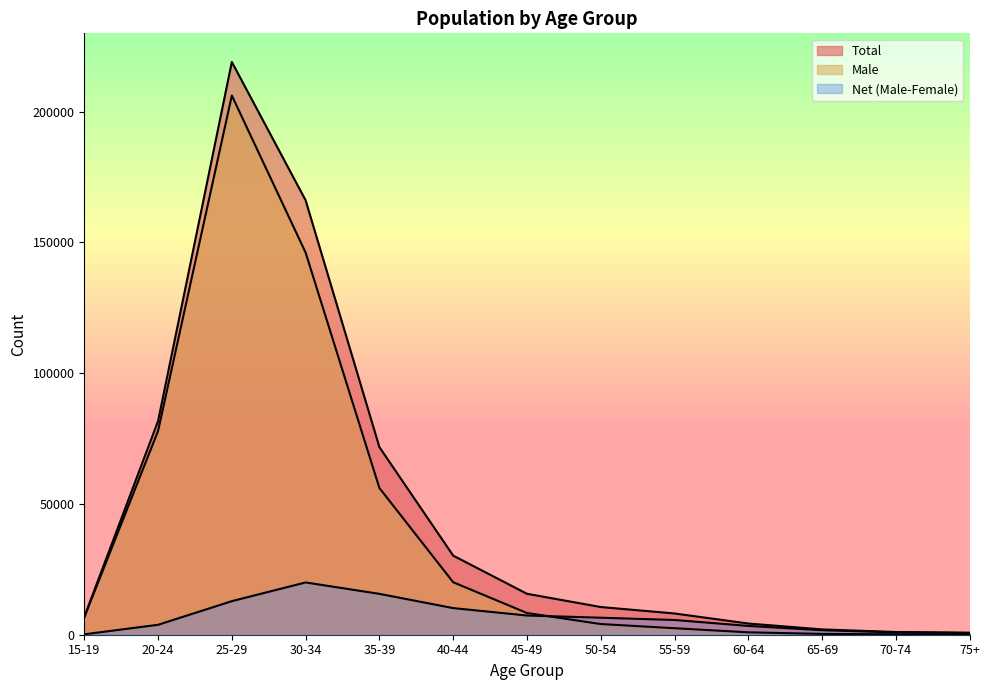

What is the sum of all Net (Male-Female) values?

88708